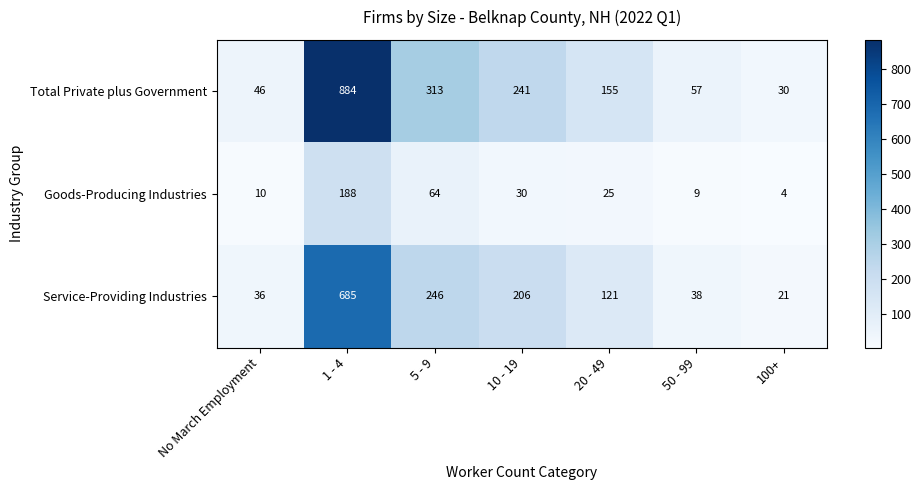

How many categories are shown in the chart?

7